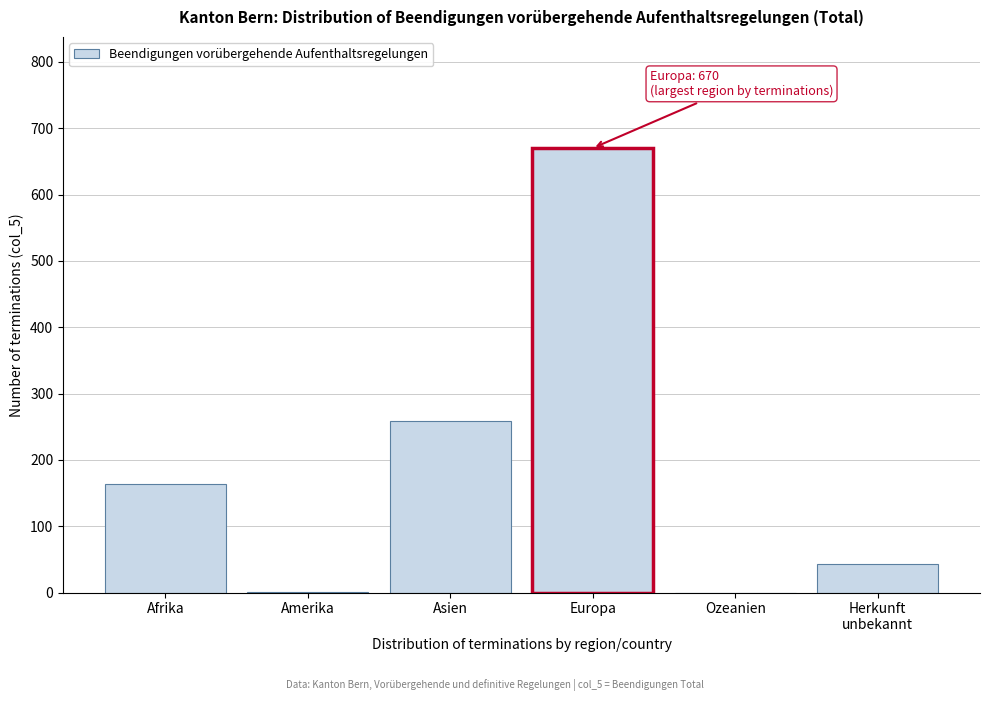

What is the sum of the values at Ozeanien and Asien?

258